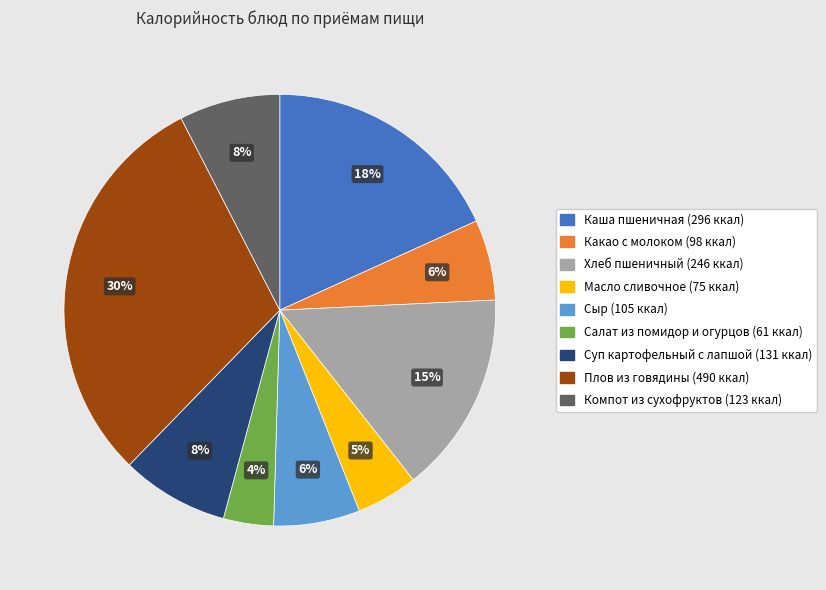

To the nearest percent, what is the difference between the largest and smallest slice percentages?

26%